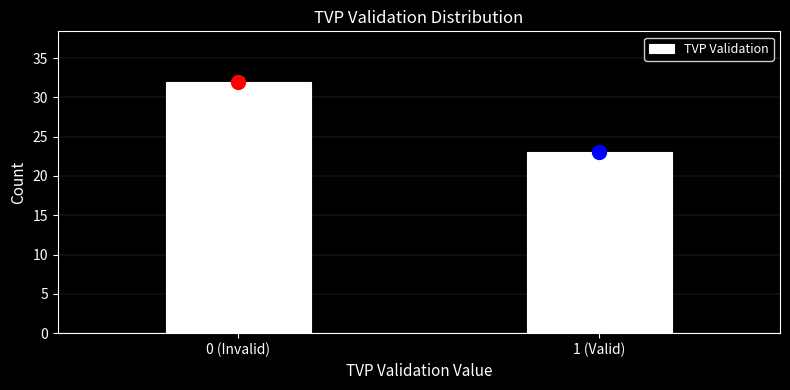

Reading left to right, what are all the values shown in this chart?

32	23